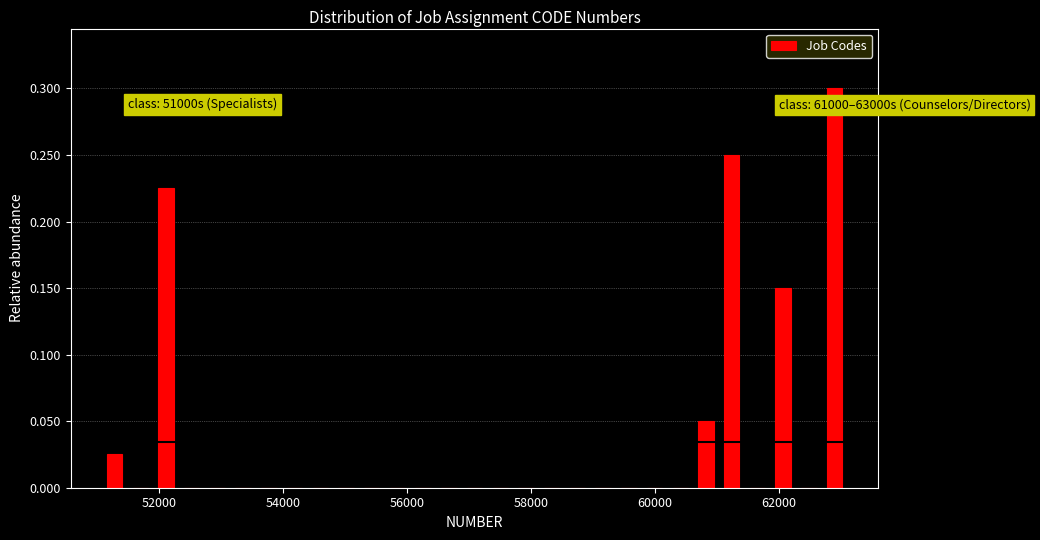

Read against the x-axis, roughly where is the centre of the tallest bar?

62800